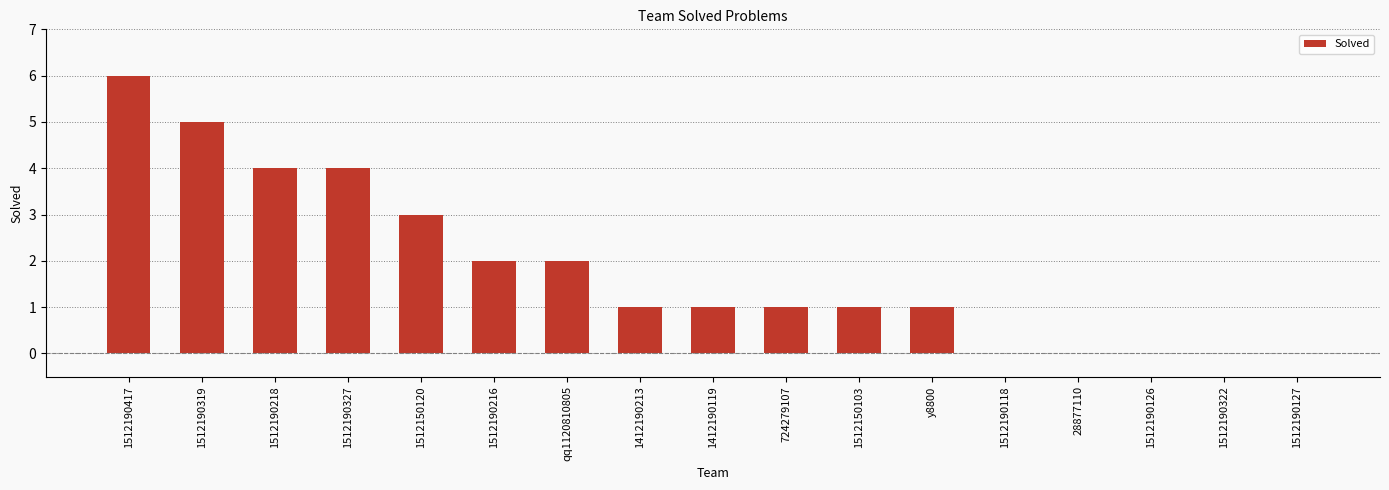

Reading right to left, transcribe all the data shown in this chart.

1512190127=0	1512190322=0	1512190126=0	28877110=0	1512190118=0	y8800=1	1512150103=1	724279107=1	1412190119=1	1412190213=1	qq1120810805=2	1512190216=2	1512150120=3	1512190327=4	1512190218=4	1512190319=5	1512190417=6